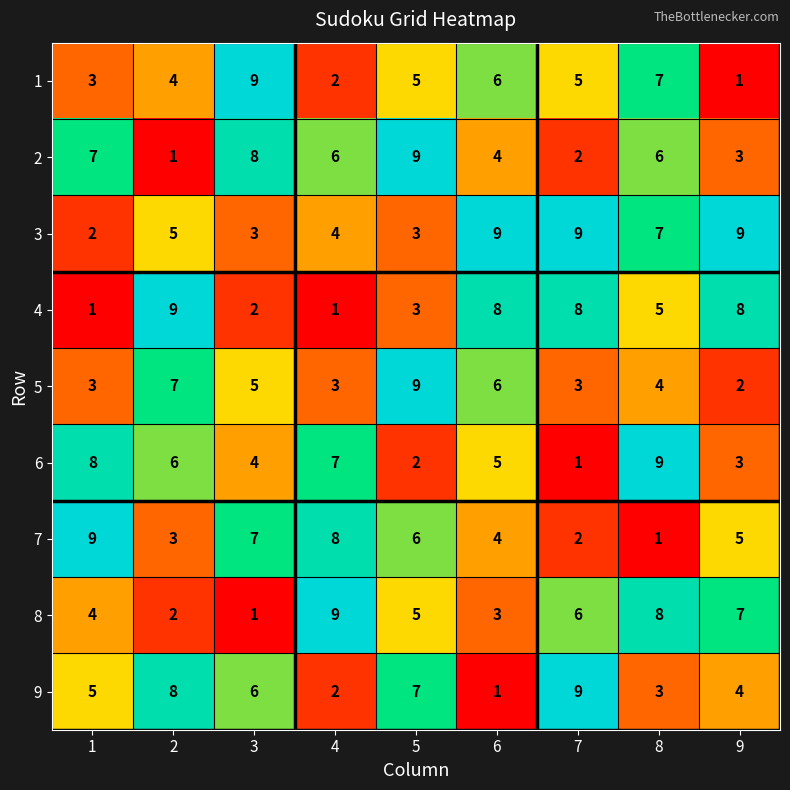

What is the difference between the second highest and second lowest values in the 7 series?

6